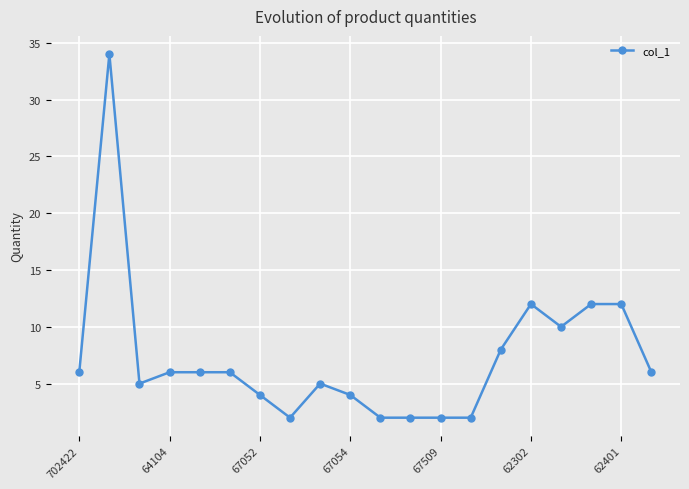

How many lines are shown in the chart?

1